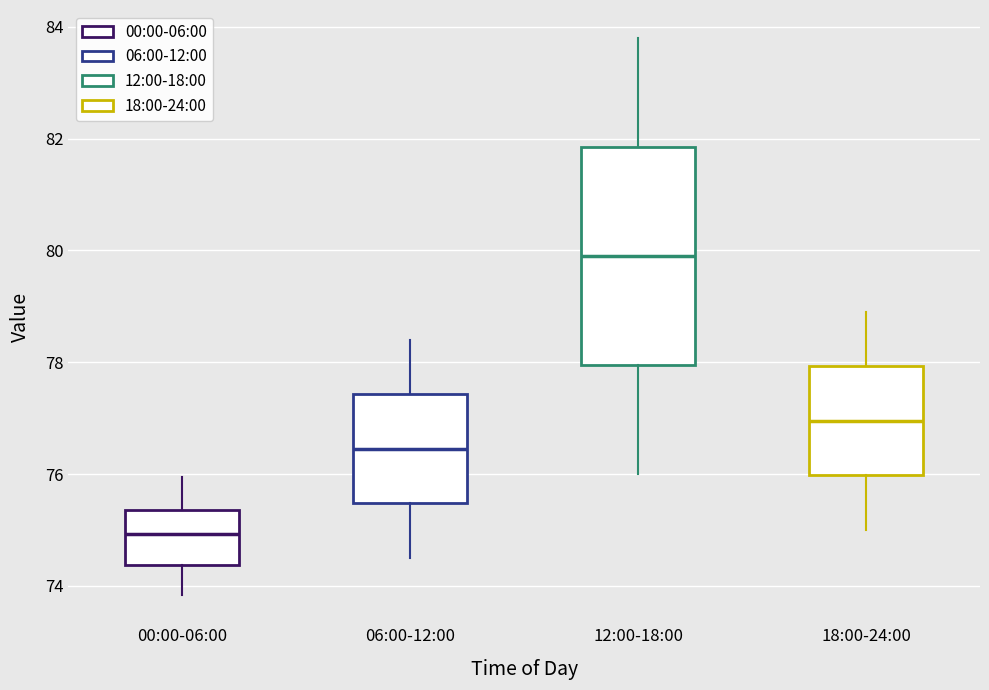

Comparing the boxes themselves (not the whiskers), which one is the tallest?

12:00-18:00